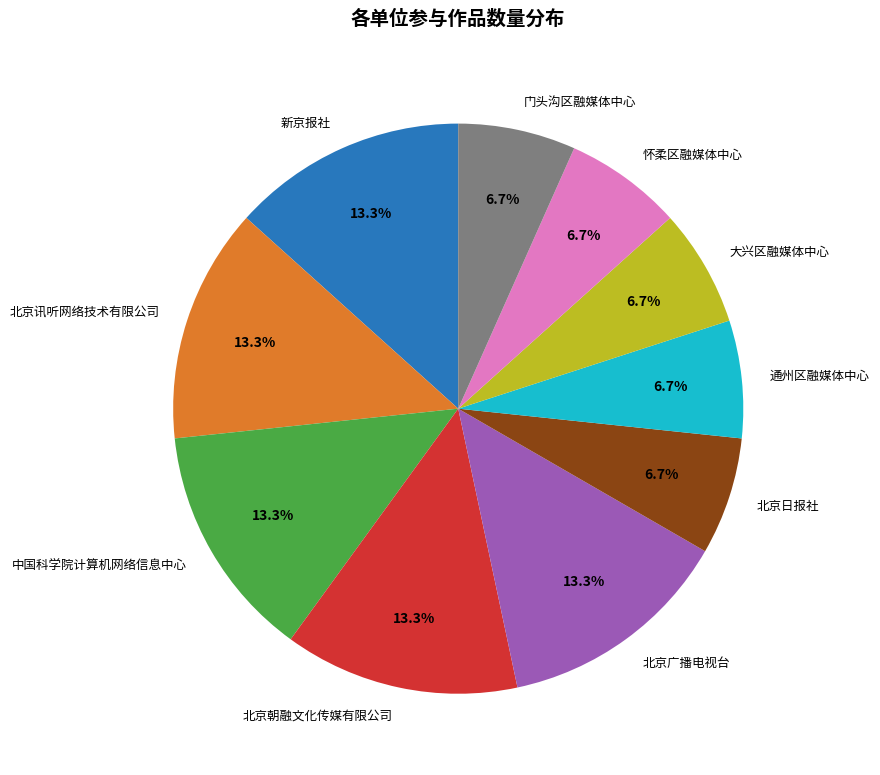

Is the sum of 通州区融媒体中心 and 怀柔区融媒体中心 greater than half?

No